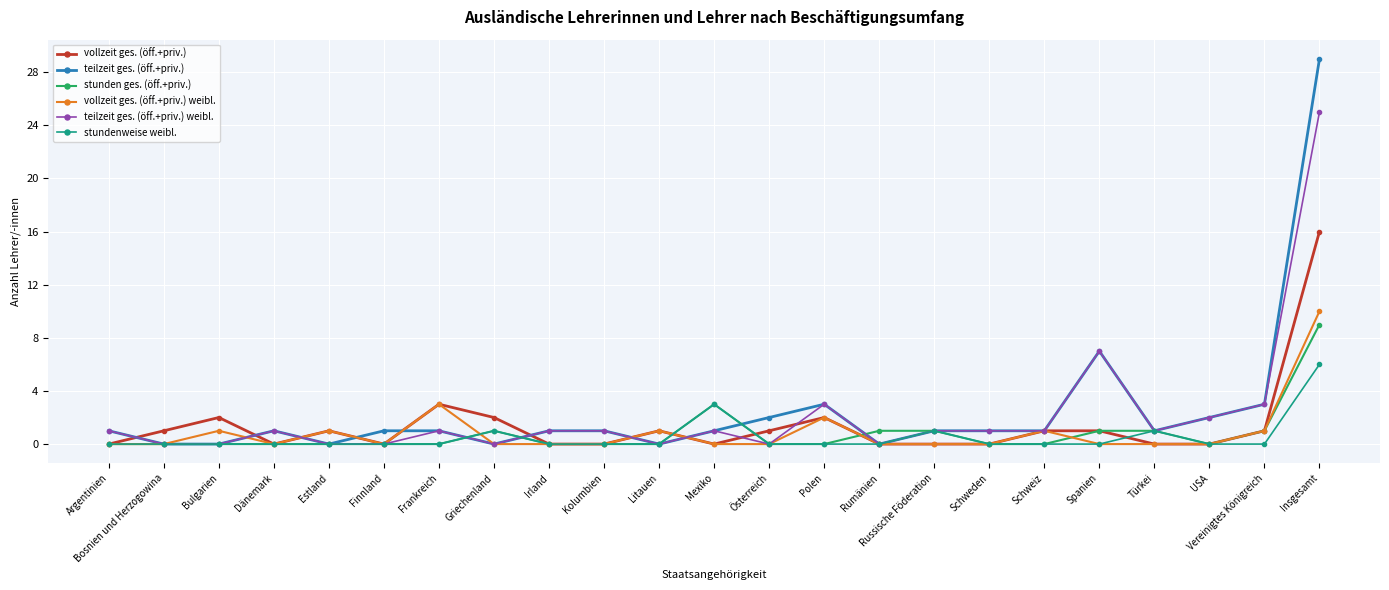

Reading left to right, list all the values displayed in this chart.

vollzeit ges. (öff.+priv.): Argentinien=0	Bosnien und Herzogowina=1	Bulgarien=2	Dänemark=0	Estland=1	Finnland=0	Frankreich=3	Griechenland=2	Irland=0	Kolumbien=0	Litauen=1	Mexiko=0	Österreich=1	Polen=2	Rumänien=0	Russische Föderation=0	Schweden=0	Schweiz=1	Spanien=1	Türkei=0	USA=0	Vereinigtes Königreich=1	Insgesamt=16
teilzeit ges. (öff.+priv.): Argentinien=1	Bosnien und Herzogowina=0	Bulgarien=0	Dänemark=1	Estland=0	Finnland=1	Frankreich=1	Griechenland=0	Irland=1	Kolumbien=1	Litauen=0	Mexiko=1	Österreich=2	Polen=3	Rumänien=0	Russische Föderation=1	Schweden=1	Schweiz=1	Spanien=7	Türkei=1	USA=2	Vereinigtes Königreich=3	Insgesamt=29
stunden ges. (öff.+priv.): Argentinien=0	Bosnien und Herzogowina=0	Bulgarien=0	Dänemark=0	Estland=0	Finnland=0	Frankreich=0	Griechenland=1	Irland=0	Kolumbien=0	Litauen=0	Mexiko=3	Österreich=0	Polen=0	Rumänien=1	Russische Föderation=1	Schweden=0	Schweiz=0	Spanien=1	Türkei=1	USA=0	Vereinigtes Königreich=1	Insgesamt=9
vollzeit ges. (öff.+priv.) weibl.: Argentinien=0	Bosnien und Herzogowina=0	Bulgarien=1	Dänemark=0	Estland=1	Finnland=0	Frankreich=3	Griechenland=0	Irland=0	Kolumbien=0	Litauen=1	Mexiko=0	Österreich=0	Polen=2	Rumänien=0	Russische Föderation=0	Schweden=0	Schweiz=1	Spanien=0	Türkei=0	USA=0	Vereinigtes Königreich=1	Insgesamt=10
teilzeit ges. (öff.+priv.) weibl.: Argentinien=1	Bosnien und Herzogowina=0	Bulgarien=0	Dänemark=1	Estland=0	Finnland=0	Frankreich=1	Griechenland=0	Irland=1	Kolumbien=1	Litauen=0	Mexiko=1	Österreich=0	Polen=3	Rumänien=0	Russische Föderation=1	Schweden=1	Schweiz=1	Spanien=7	Türkei=1	USA=2	Vereinigtes Königreich=3	Insgesamt=25
stundenweise weibl.: Argentinien=0	Bosnien und Herzogowina=0	Bulgarien=0	Dänemark=0	Estland=0	Finnland=0	Frankreich=0	Griechenland=1	Irland=0	Kolumbien=0	Litauen=0	Mexiko=3	Österreich=0	Polen=0	Rumänien=0	Russische Föderation=1	Schweden=0	Schweiz=0	Spanien=0	Türkei=1	USA=0	Vereinigtes Königreich=0	Insgesamt=6